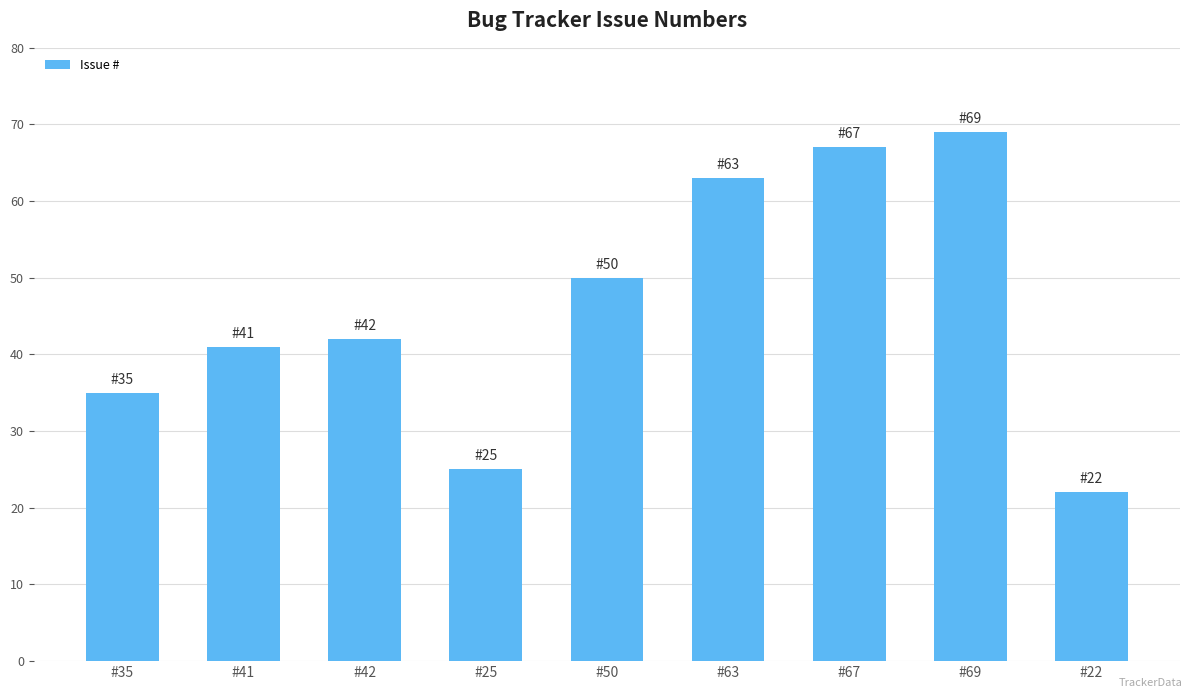

What is the greatest value displayed?

69